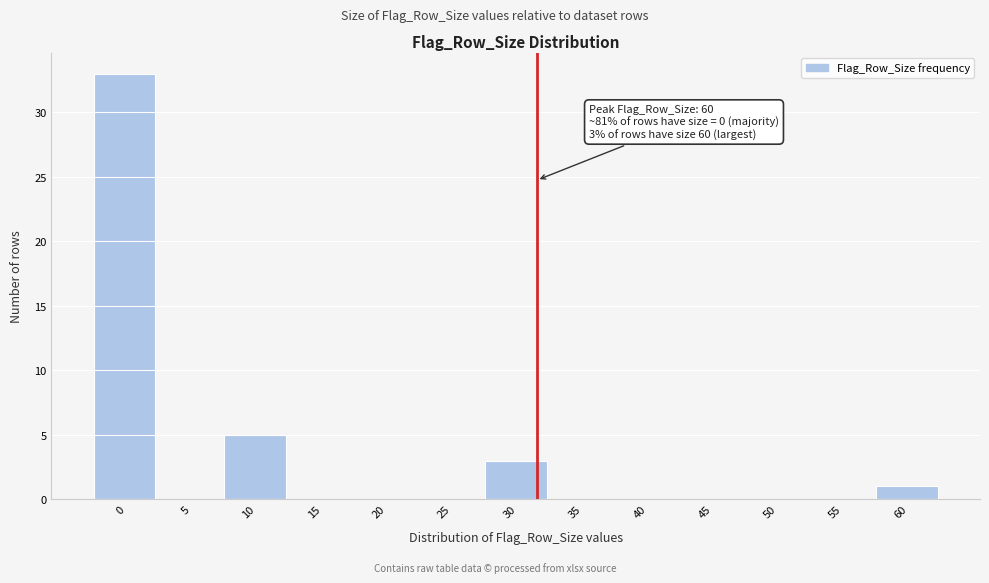

Reading left to right, transcribe all the data shown in this chart.

0=33	5=0	10=5	15=0	20=0	25=0	30=3	35=0	40=0	45=0	50=0	55=0	60=1